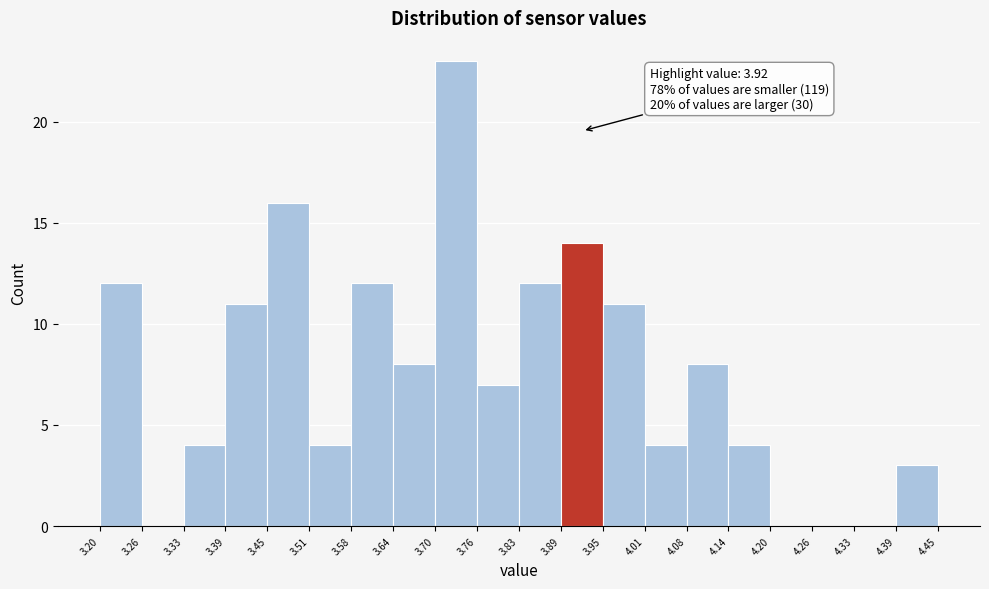

Which range on the x-axis has the tallest bar?

3.70 to 3.76